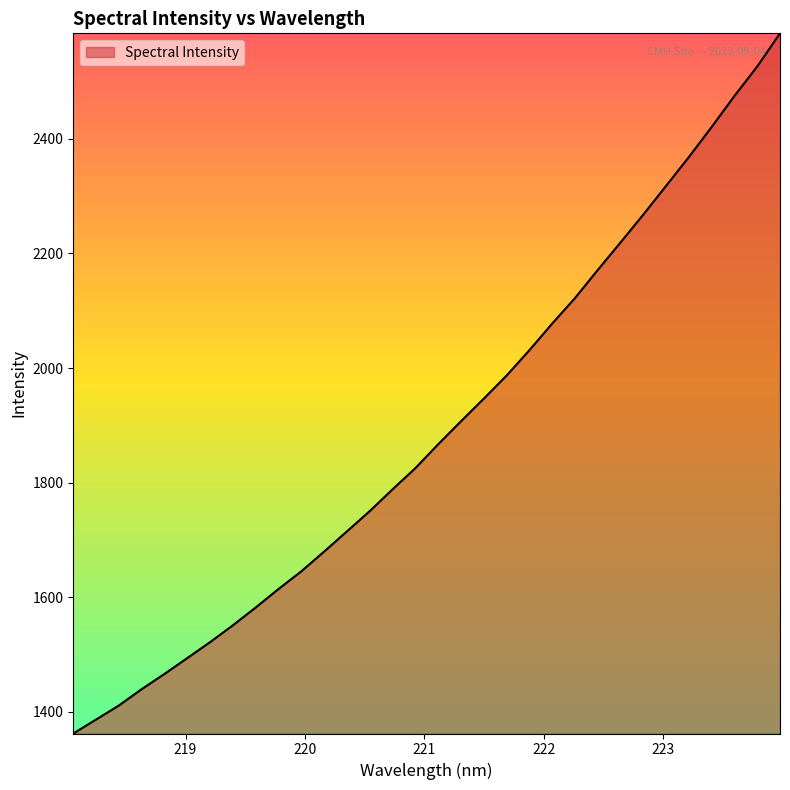

How many categories are shown in the chart?

32